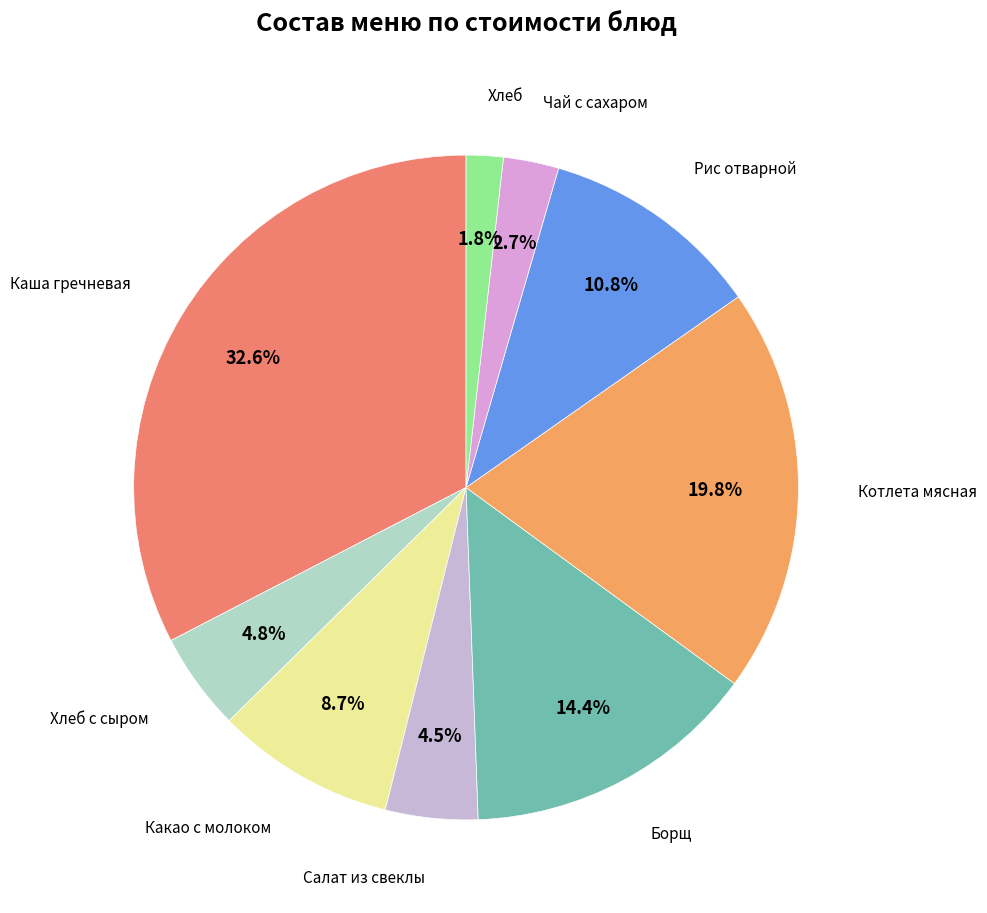

How many slices are in this pie chart?

9